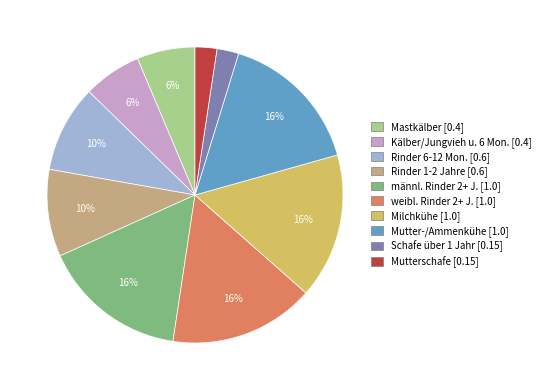

Does any single category account for the majority?

No